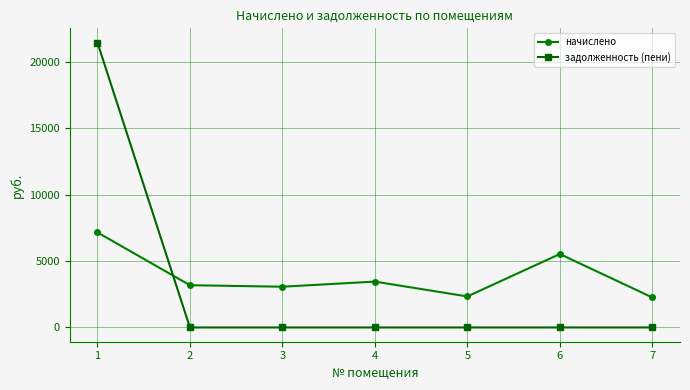

Where do начислено and задолженность (пени) first cross each other?

1 and 2